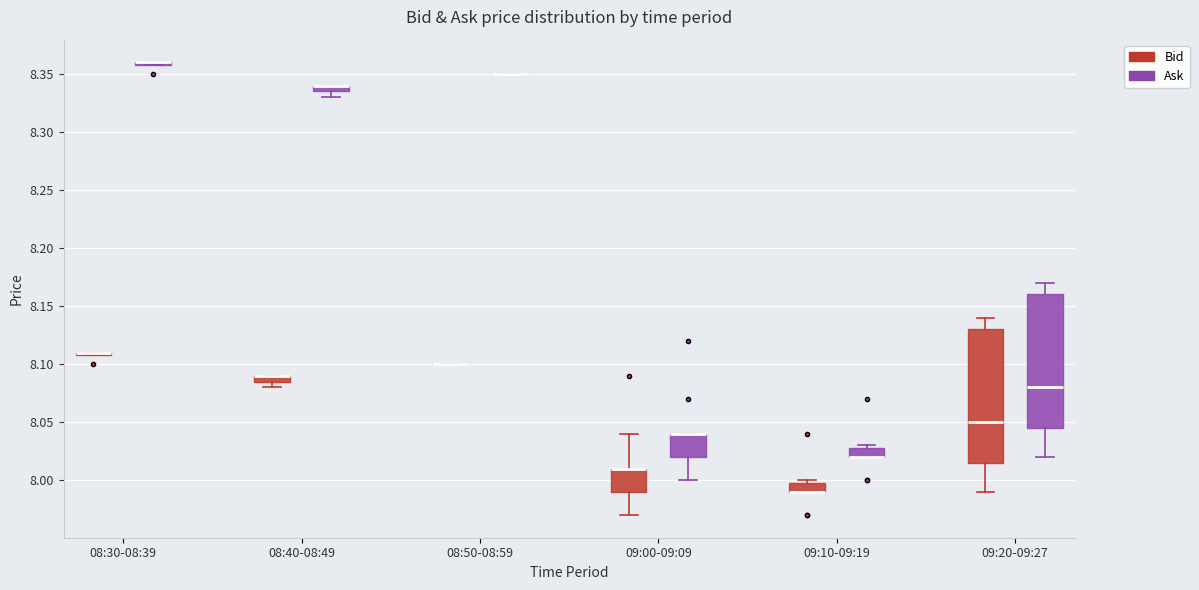

Where is the upper edge of the box for 09:20-09:27 (Bid) on the y-axis? The values are not printed on the chart, so give them approximately, as read against the axis.

8.130